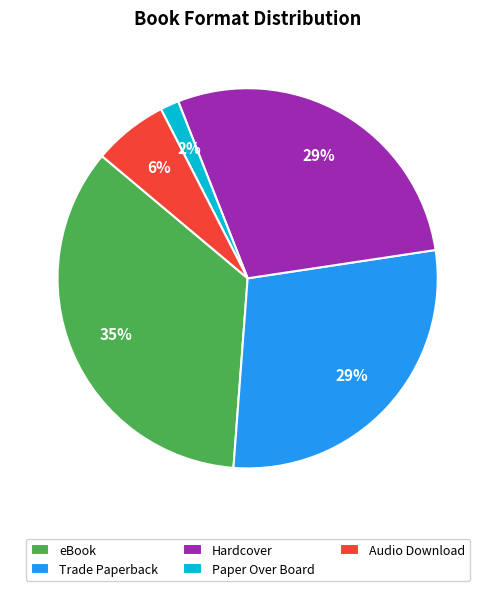

Which slice is the smallest?

Paper Over Board